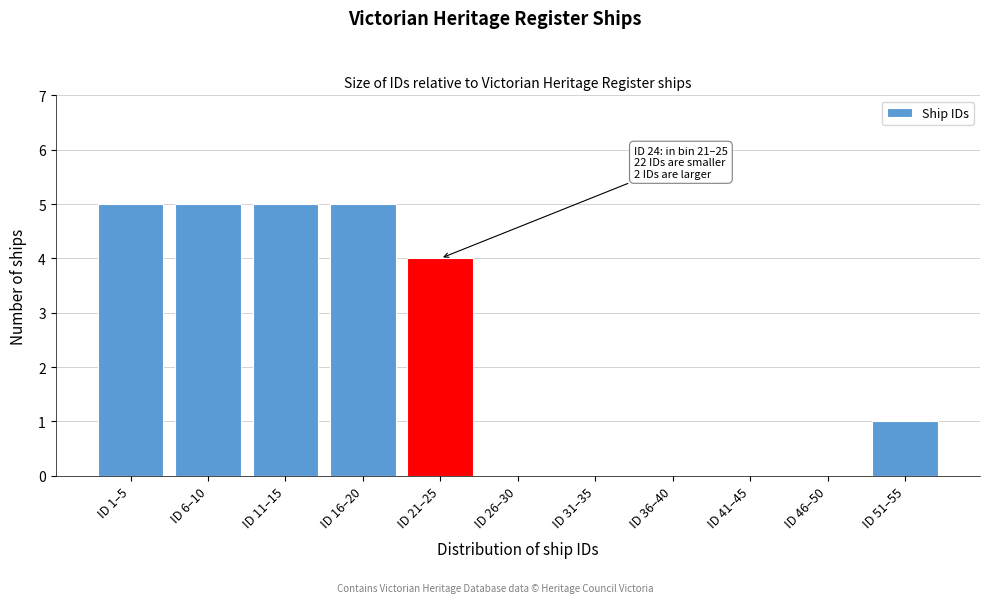

Reading right to left, extract all data points from this chart.

ID 51–55=1	ID 46–50=0	ID 41–45=0	ID 36–40=0	ID 31–35=0	ID 26–30=0	ID 21–25=4	ID 16–20=5	ID 11–15=5	ID 6–10=5	ID 1–5=5